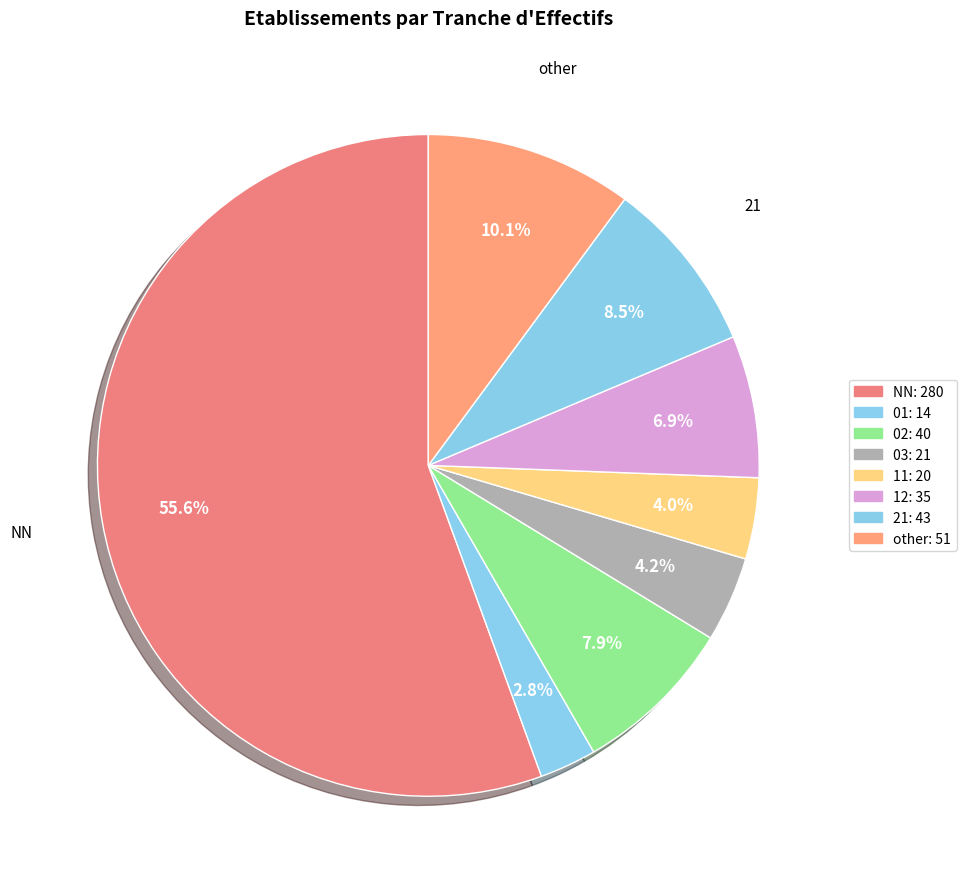

Which category has the smallest portion of the pie?

01